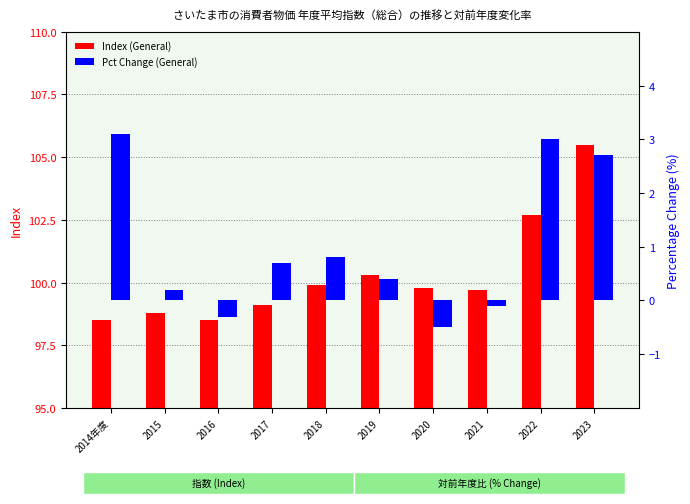

What is the difference between the Index (General) values at 2017 and 2019?

1.2